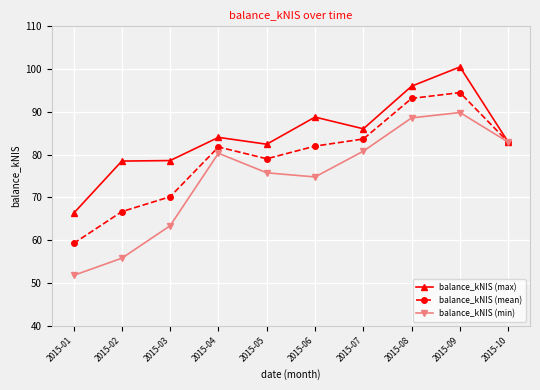

What is the smallest value displayed?

51.8